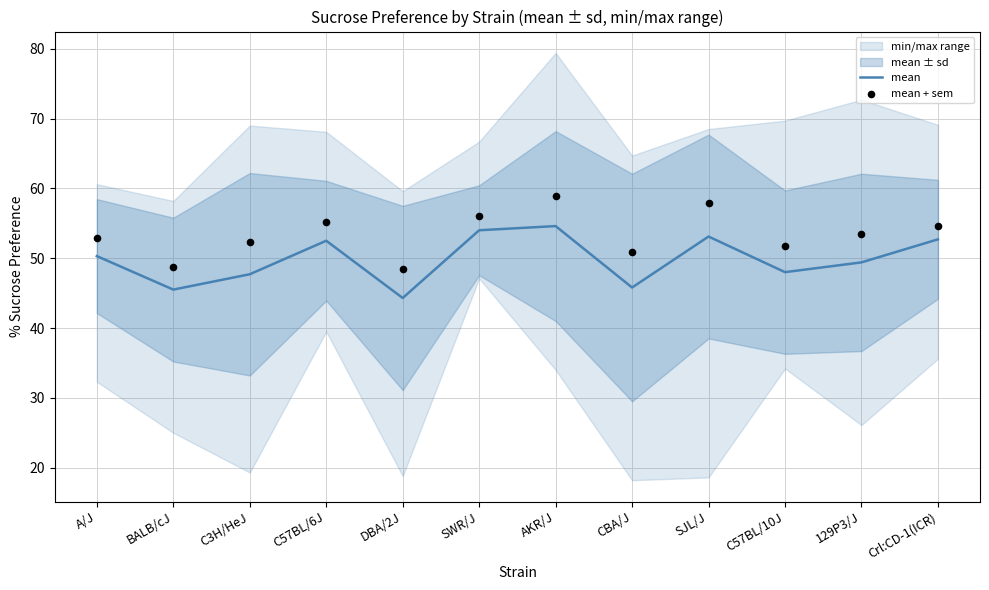

Is the value of mean + sem at SWR/J greater than the value of mean at AKR/J?

Yes